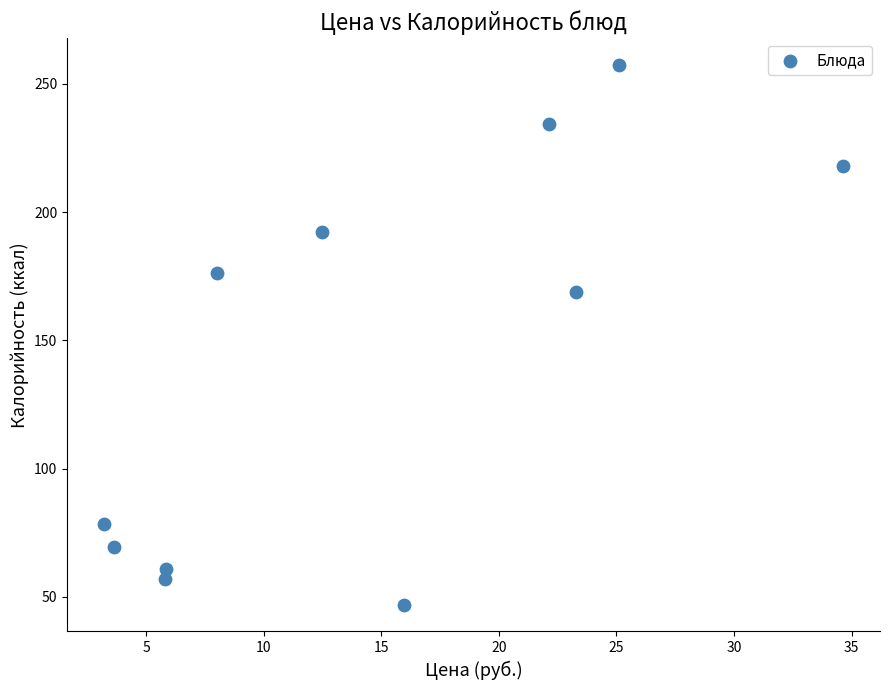

What is the average Y value?

141.8